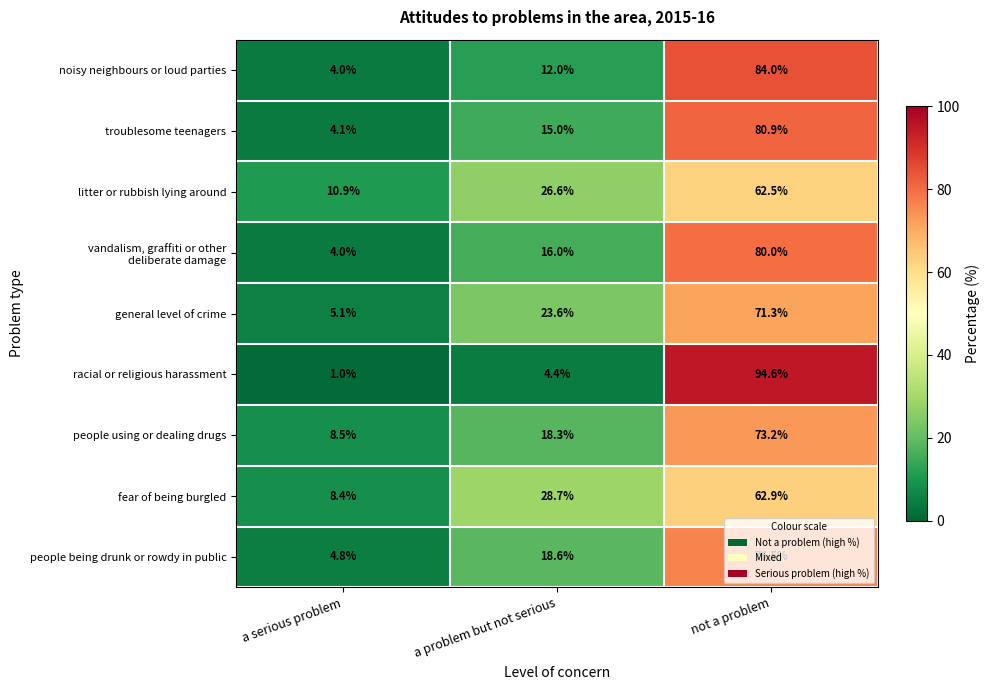

True or false: fear of being burgled has a value of 105.2 at not a problem.

False